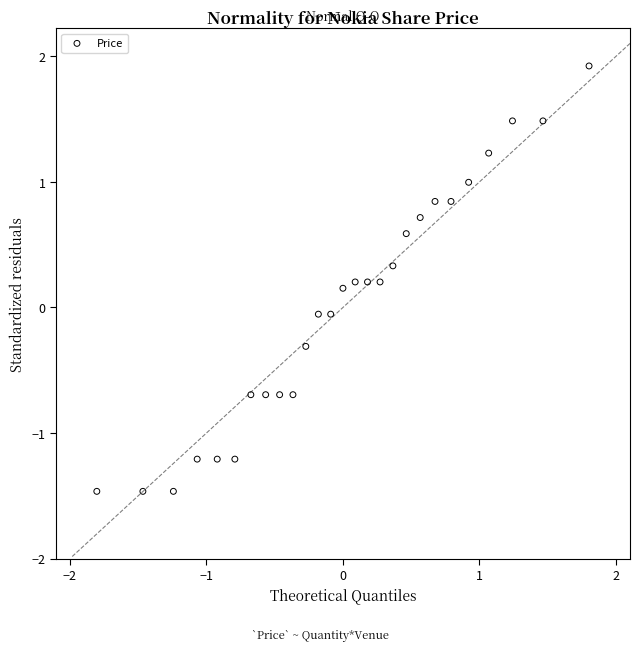

What is the range of Y values (max minus min)?

3.4